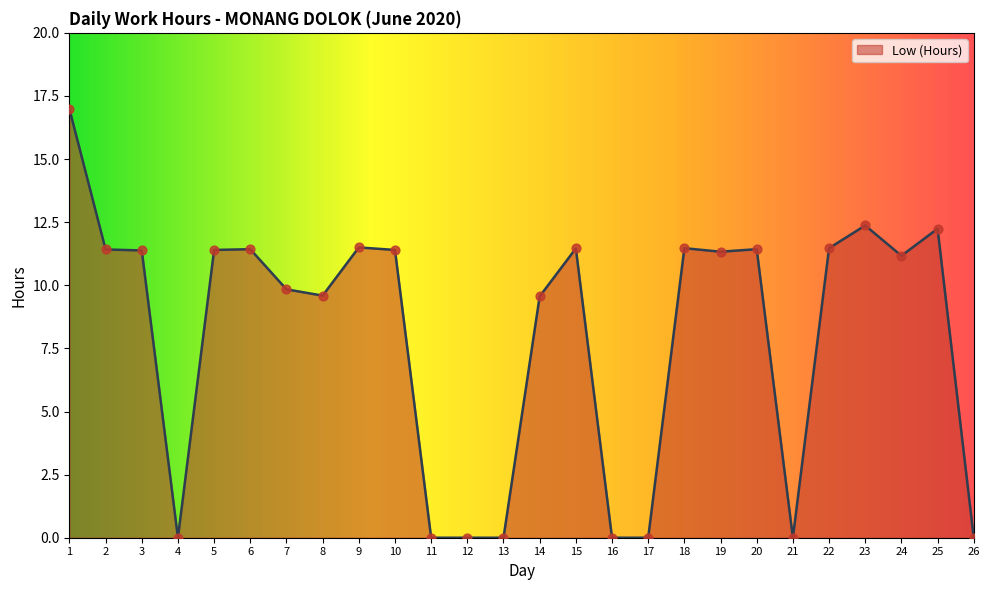

What is the change in value from 14 to 20?

+1.9